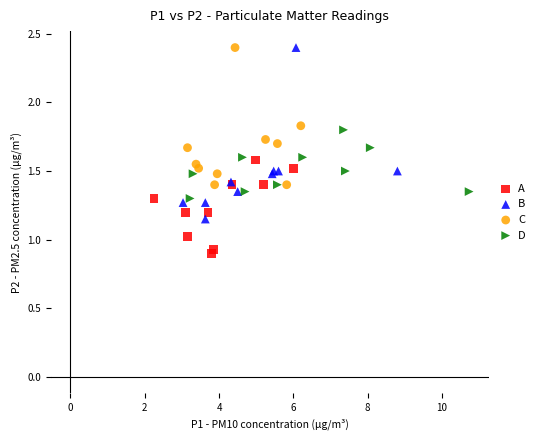

What are all the series names shown in the legend?

A, B, C, D